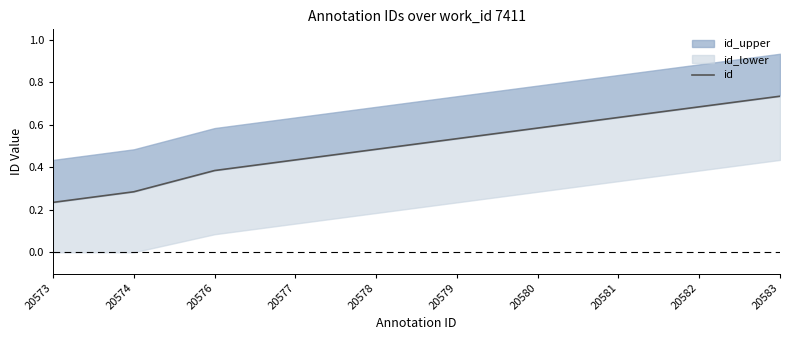

The chart shows a value of 0.2 at 20579. True or false?

False